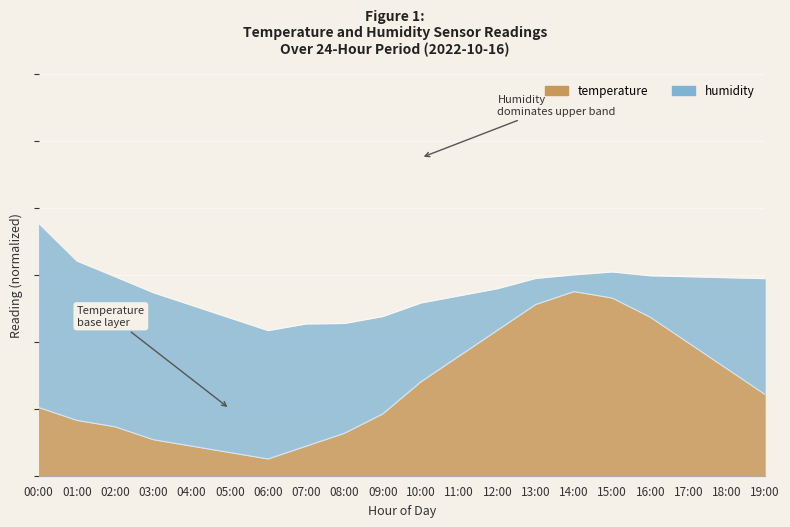

Which has a higher value, 17:00 or 14:00?

14:00